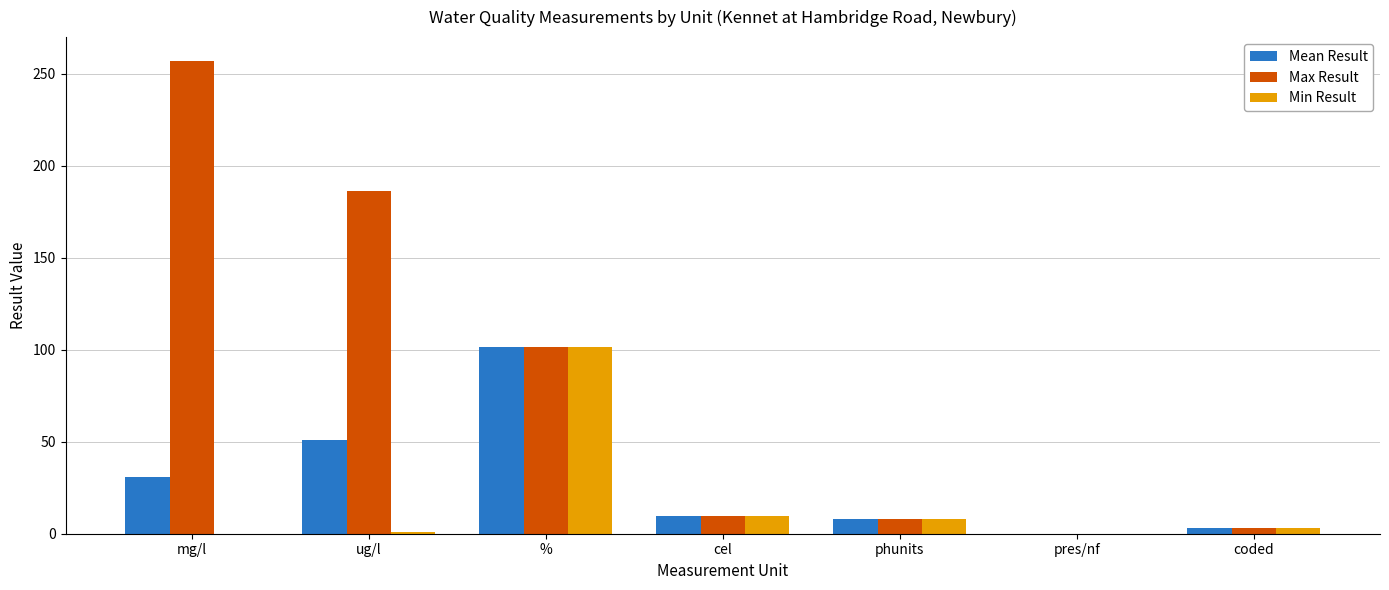

Count the number of data series in this chart.

3